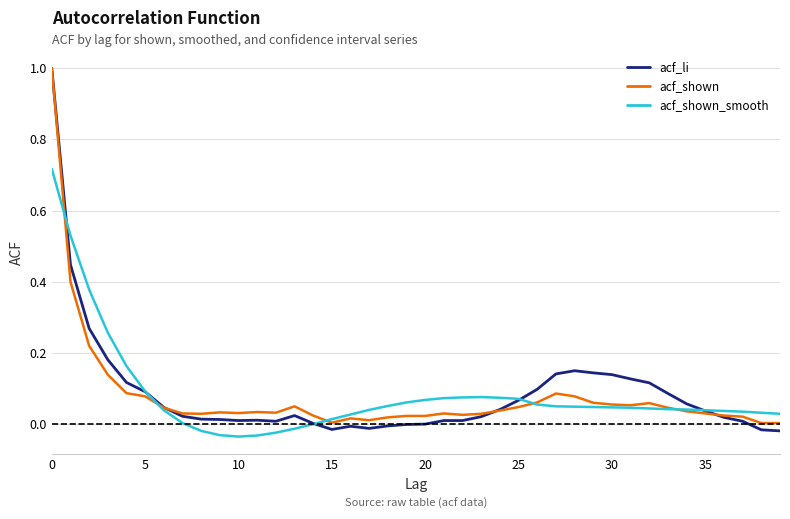

Which series has the widest spread of values?

acf_li